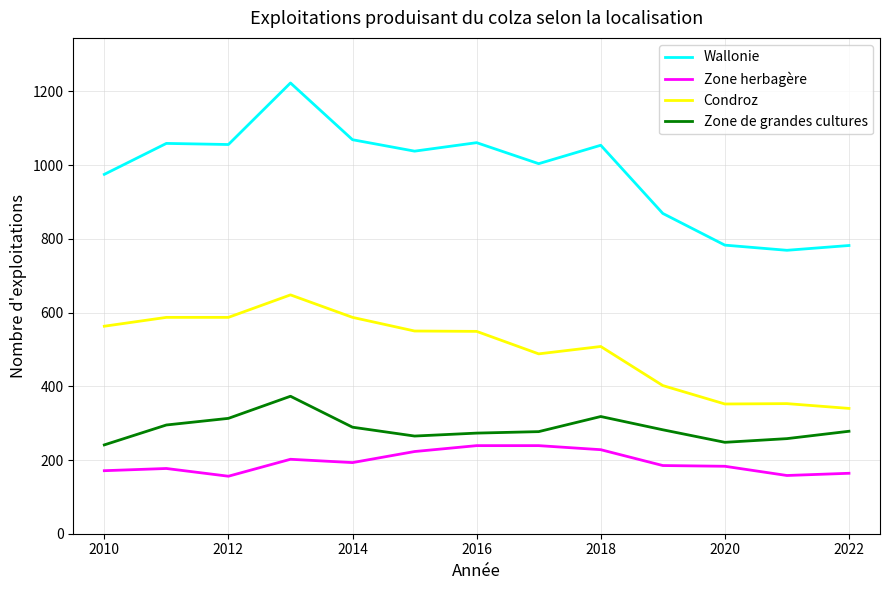

What is the lowest value of the Zone herbagère series?

156